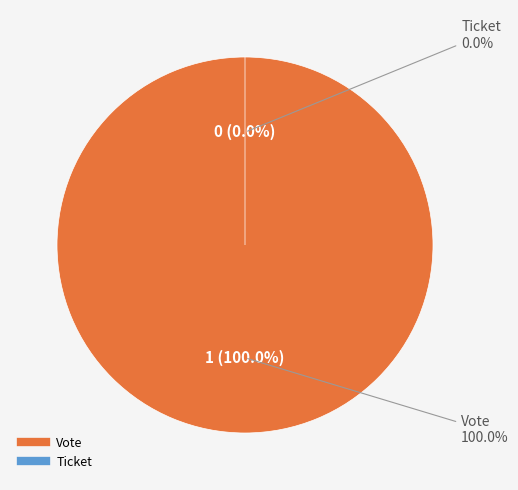

Between Ticket and Vote, which is larger?

Vote